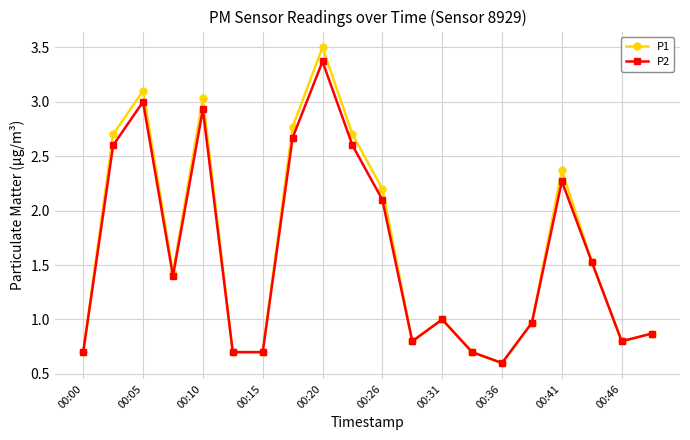

What is the greatest value displayed?

3.5